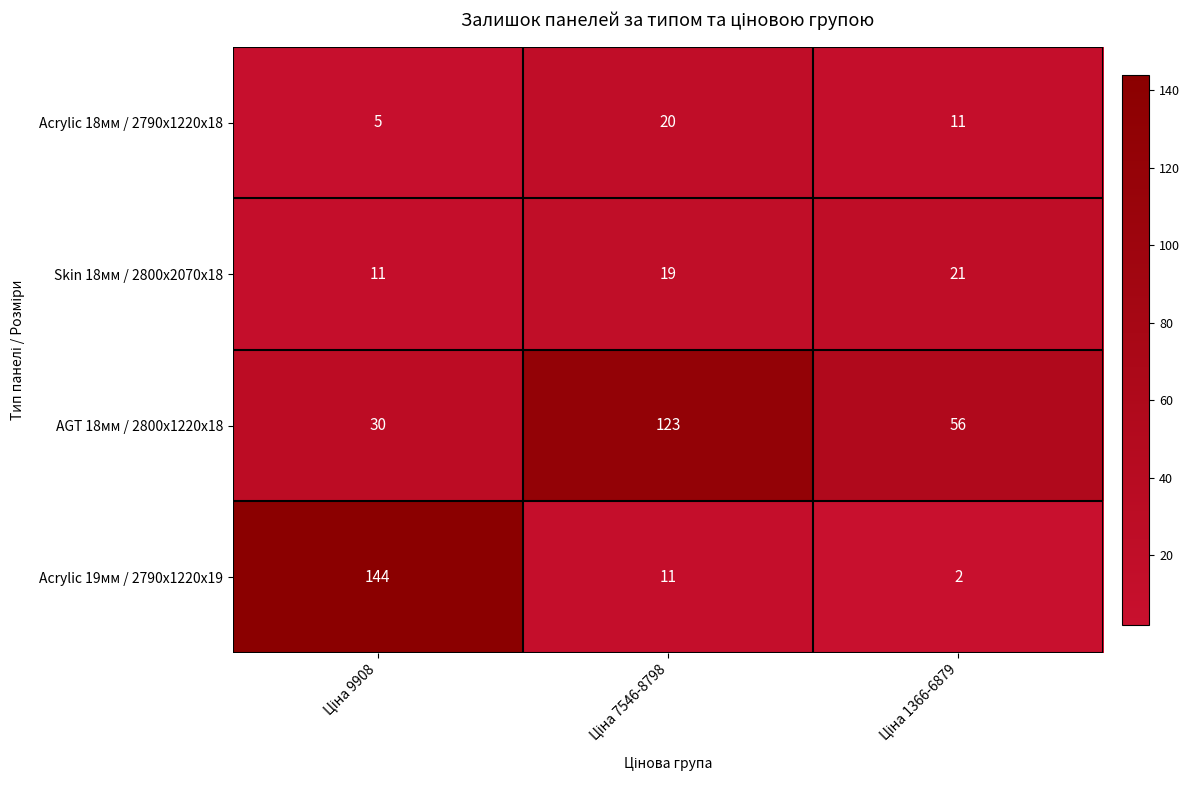

At how many categories does at least one series exceed 40?

3